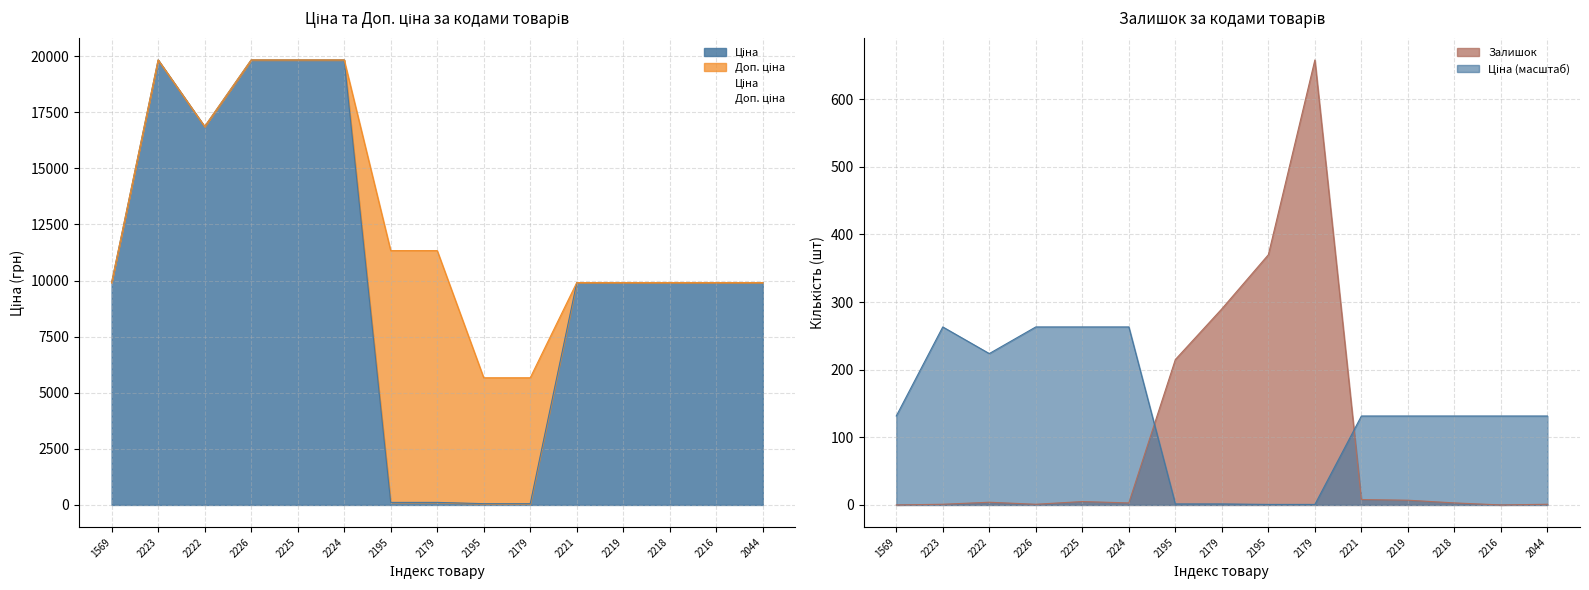

In Ціна, how many points are higher than both neighbors (excluding endpoints)?

1